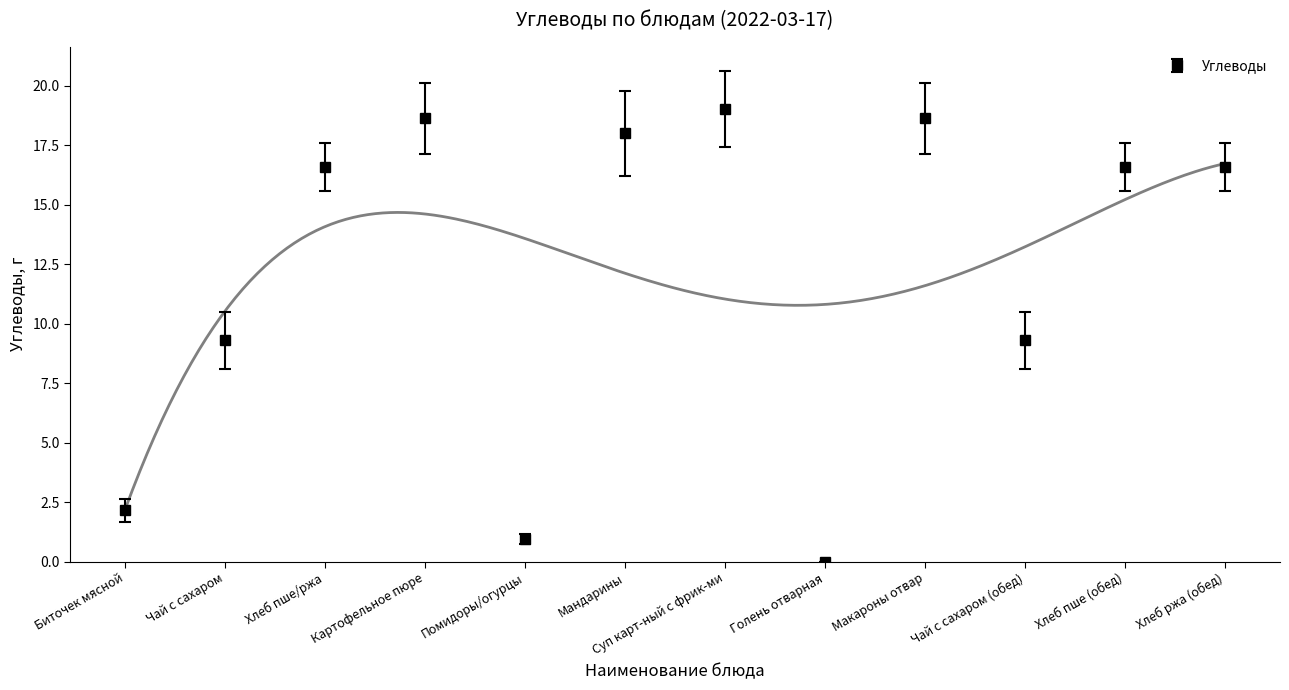

What is the maximum value shown in the chart?

19.0